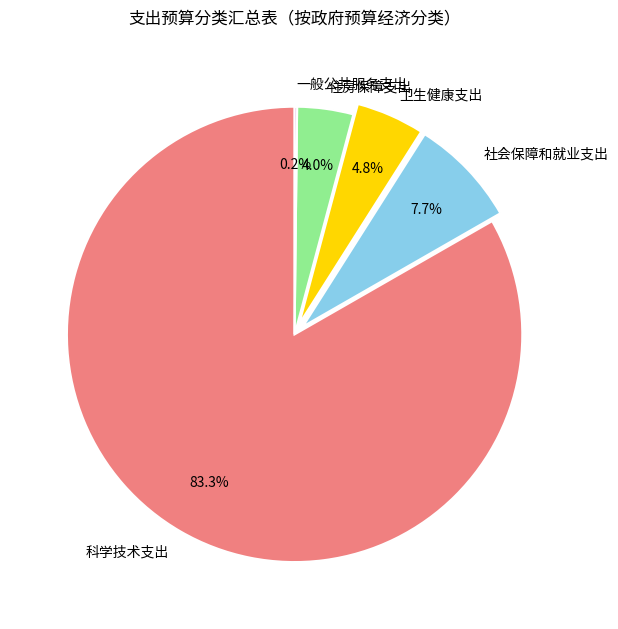

To the nearest percent, what percentage of the pie is 社会保障和就业支出?

8%